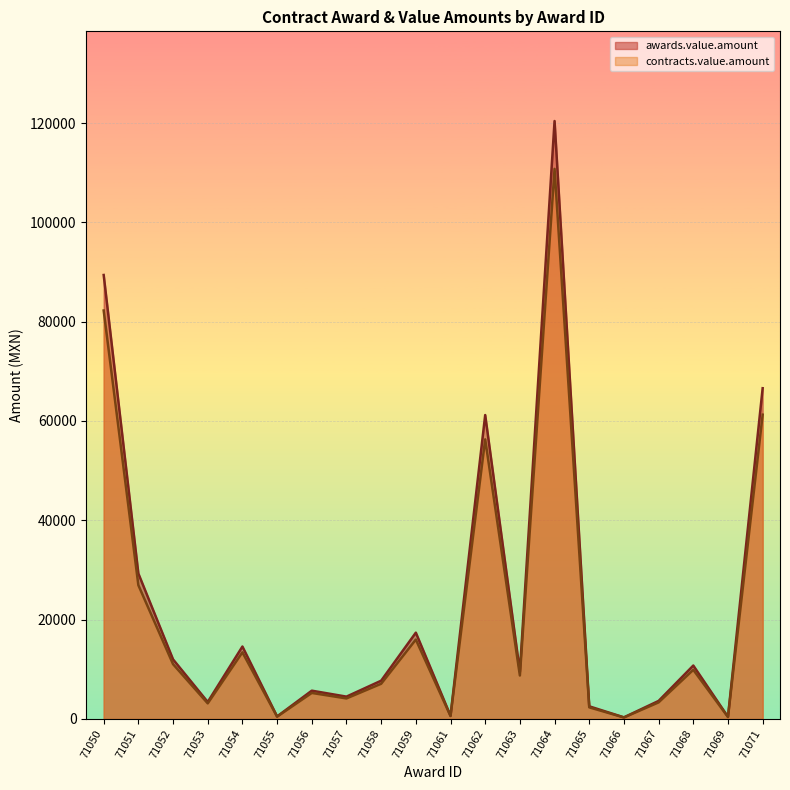

What is the value of the awards.value.amount point at the 5th from the left?

14588.0